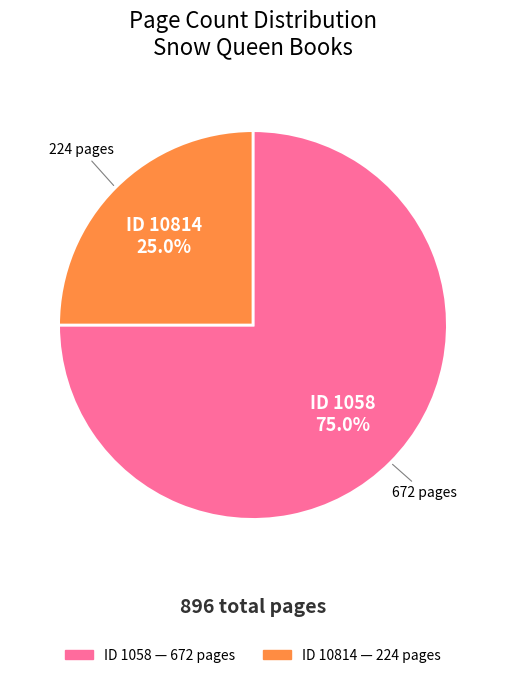

Is there any slice that represents more than half of the pie?

Yes